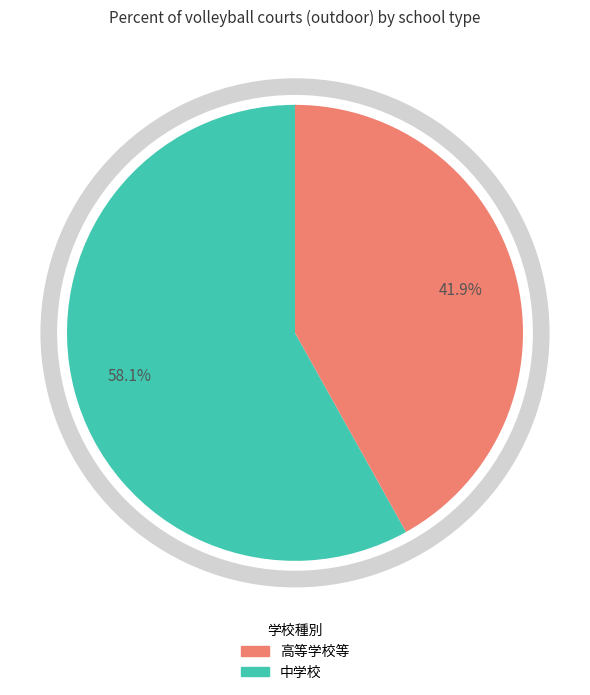

Is there a majority slice in this chart?

Yes